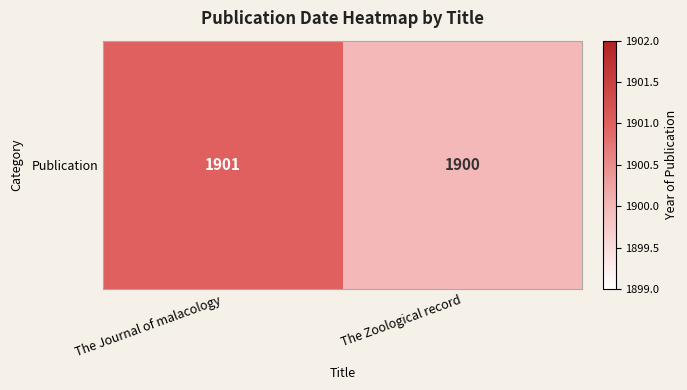

Rank the categories by value from highest to lowest.

The Journal of malacology, The Zoological record